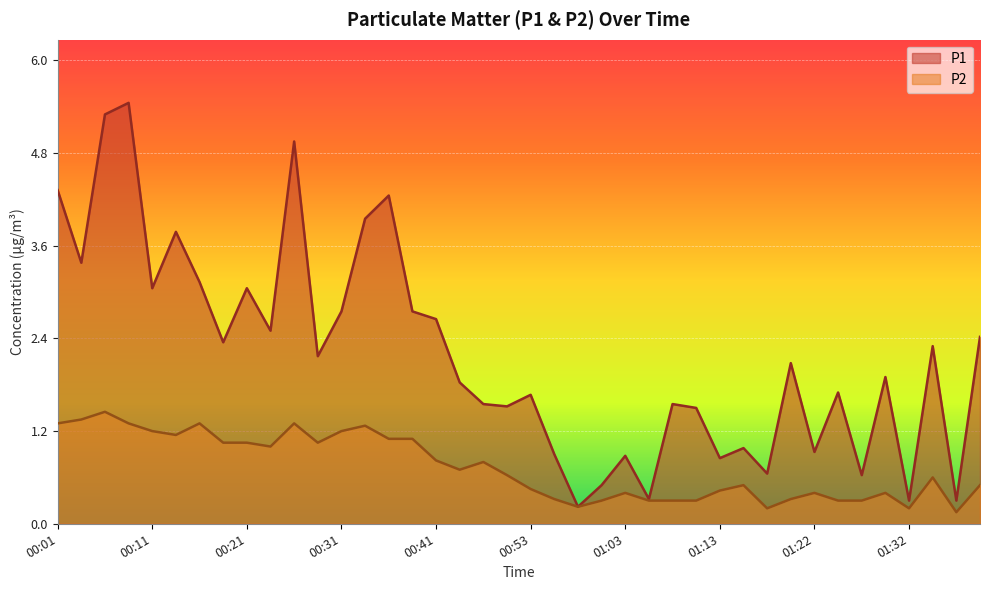

The value of P1 at 01:15 is 1.0. True or false?

True